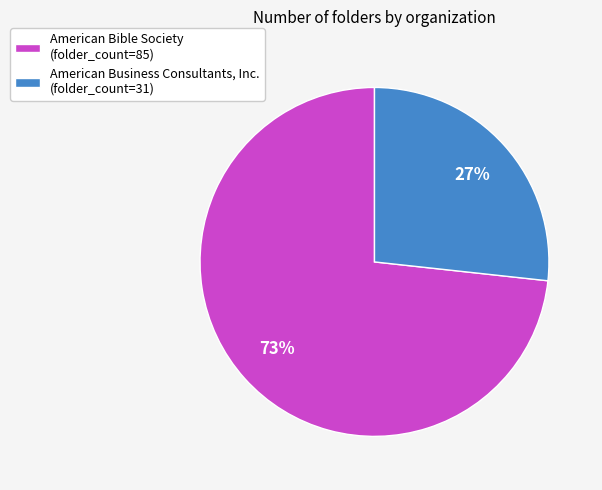

Between American Business Consultants, Inc. (folder_count=31) and American Bible Society (folder_count=85), which is larger?

American Bible Society (folder_count=85)